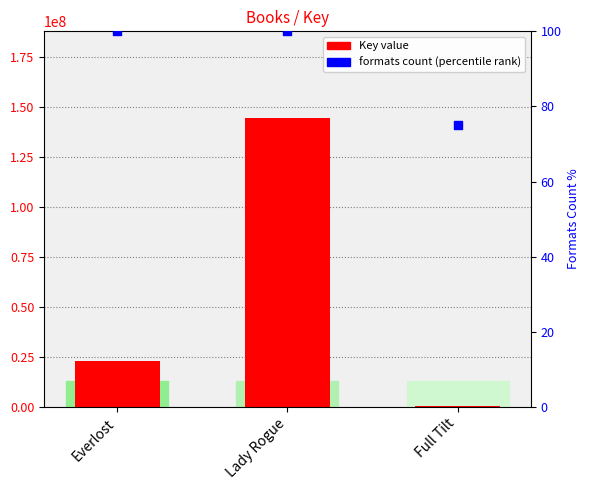

At which category is the sum across all series the highest?

Lady Rogue